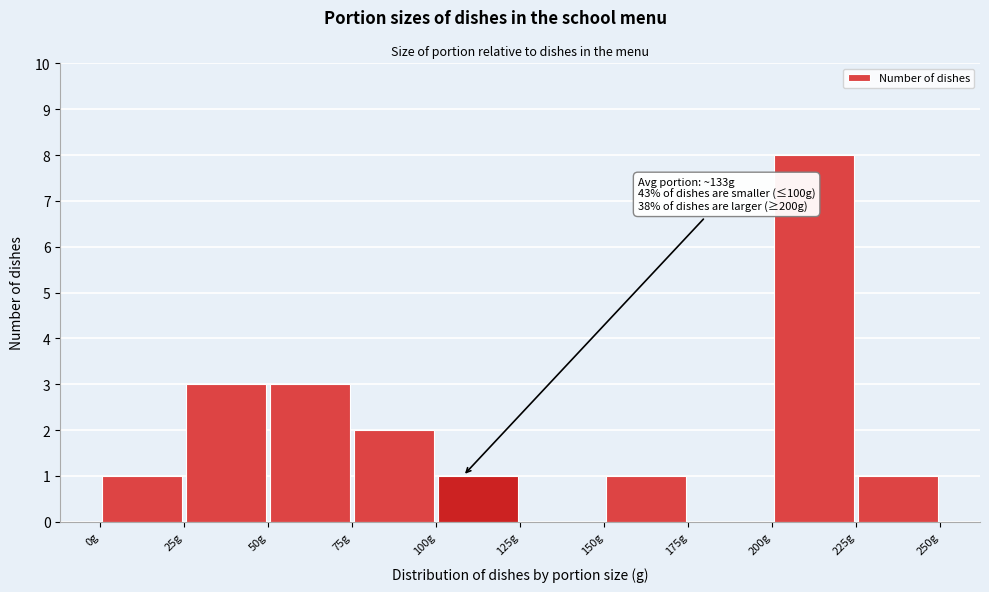

Which range on the x-axis has the tallest bar?

200 to 225